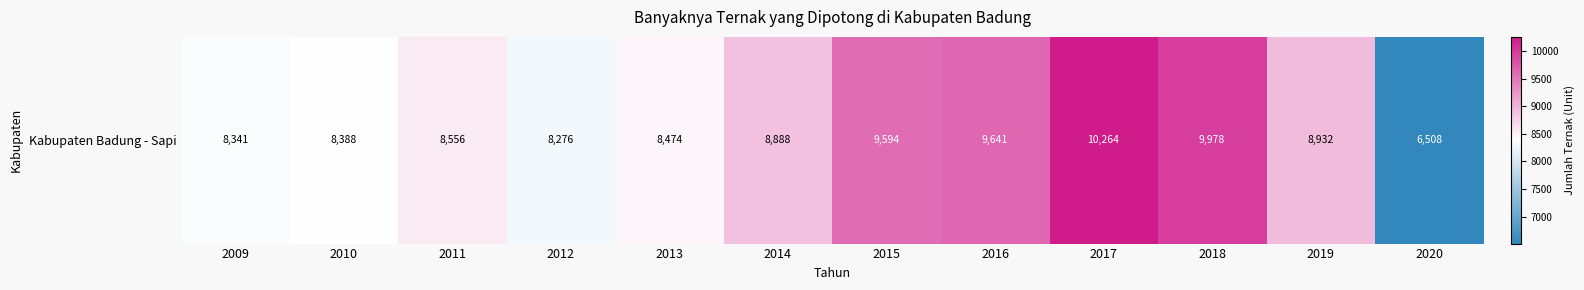

What is the sum of all values?

105840